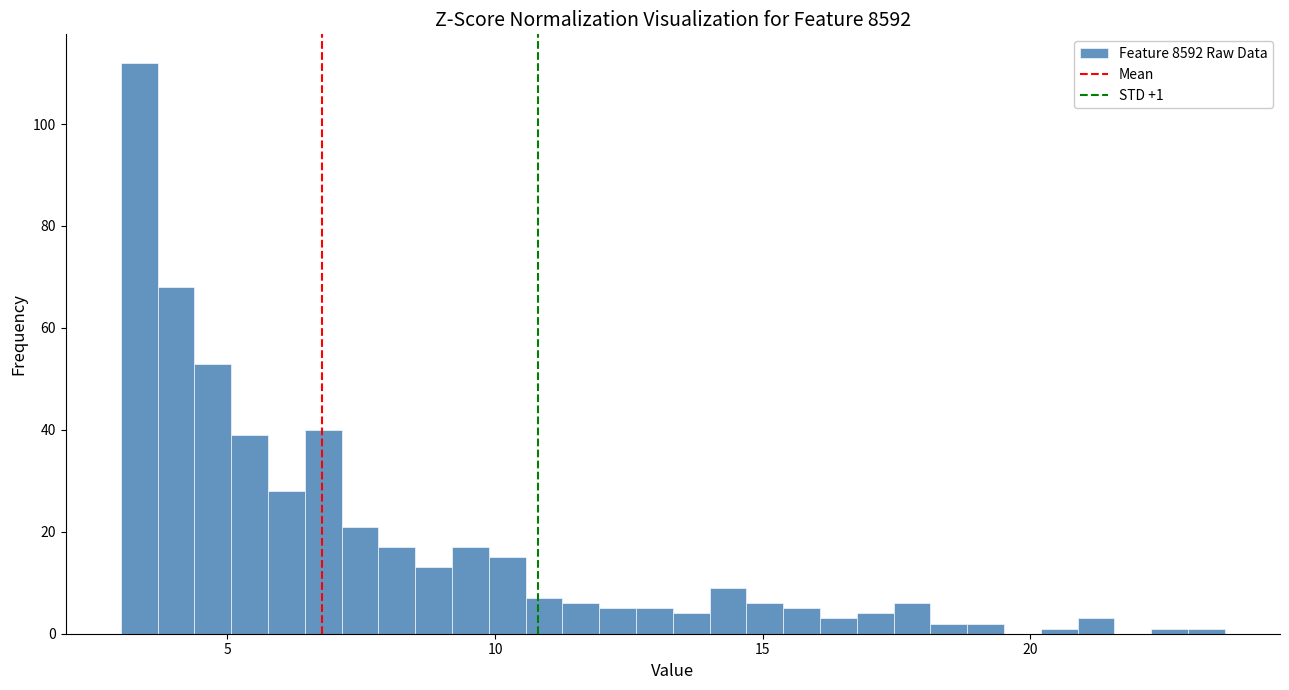

Read against the x-axis, roughly where is the centre of the tallest bar?

3.5